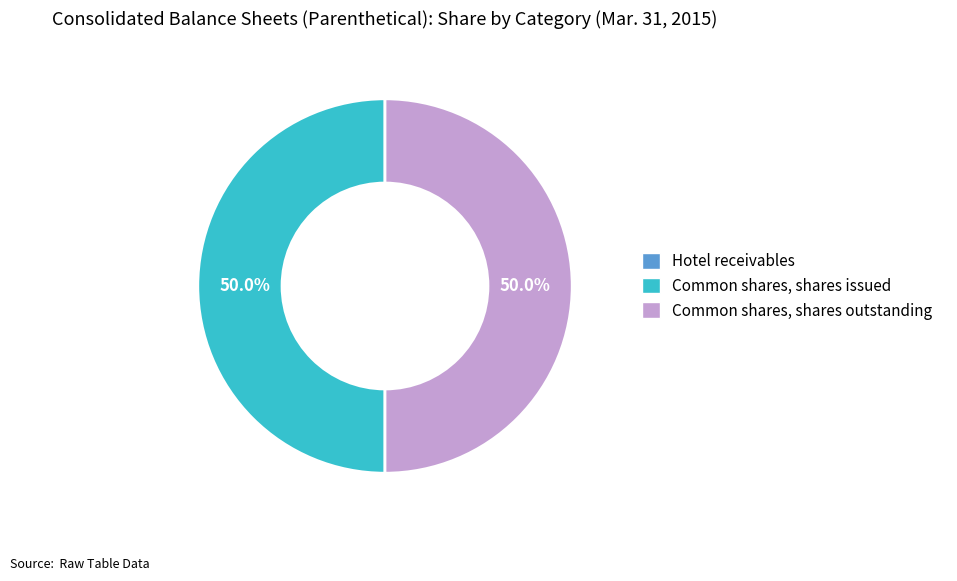

To the nearest percent, what is the average slice percentage?

33%